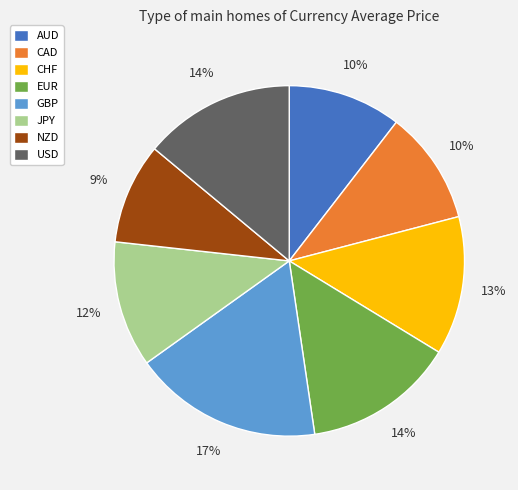

Is the sum of CHF and GBP greater than half?

No